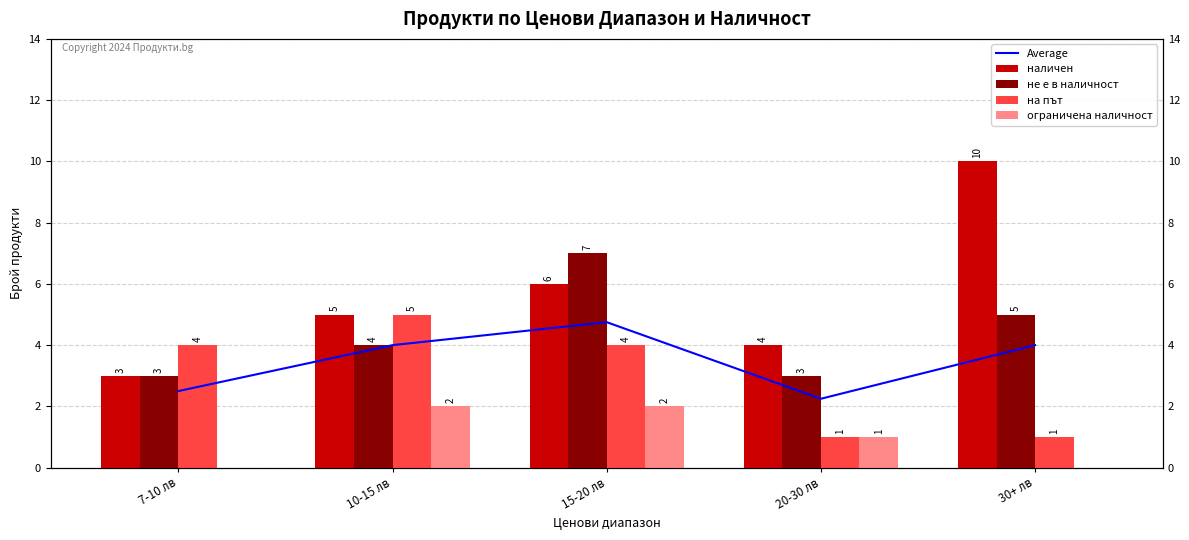

Which has a higher value, 20-30 лв or 10-15 лв?

10-15 лв